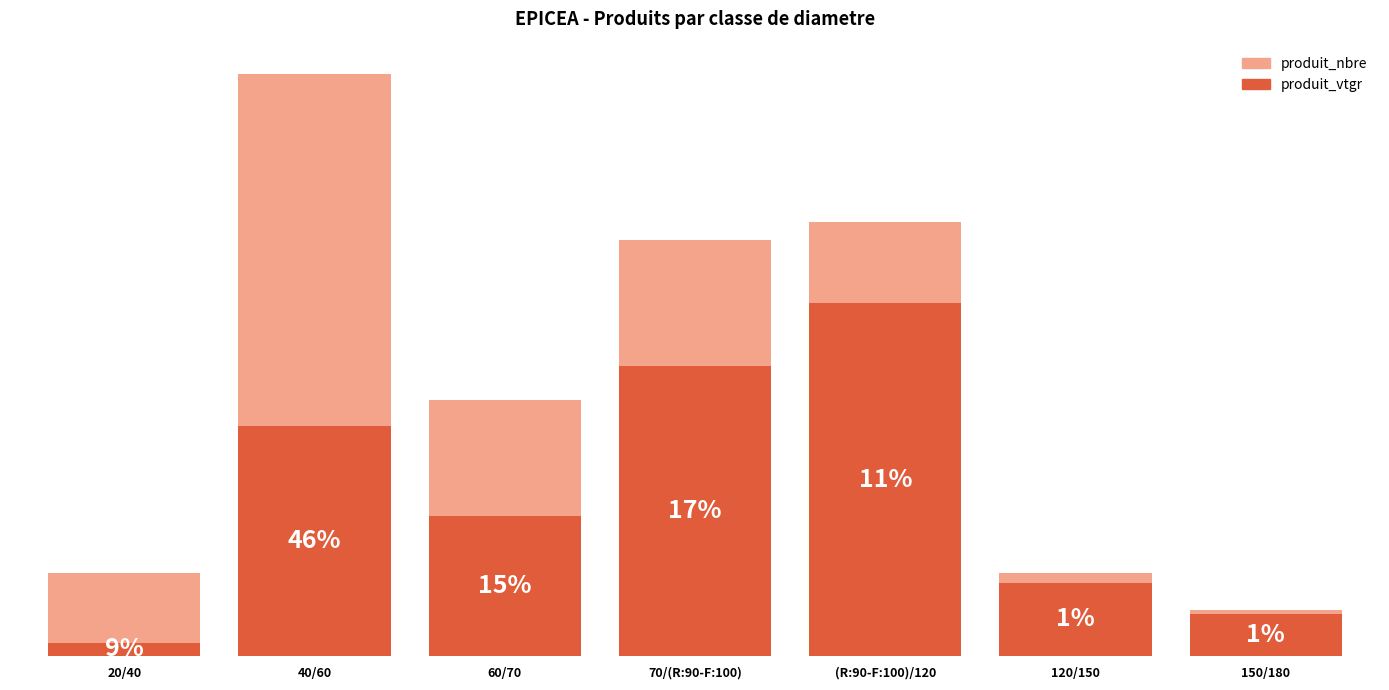

What is the label of the 5th bar from the left?

(R:90-F:100)/120